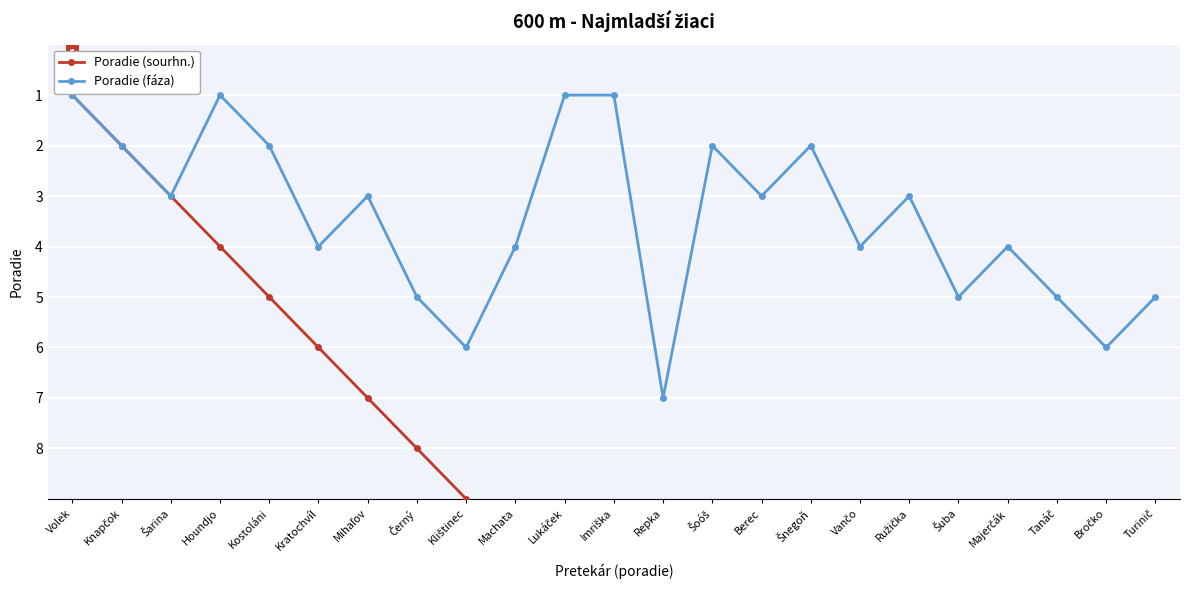

What is the difference between the second highest and minimum values in the Poradie (sourhn.) series?

21